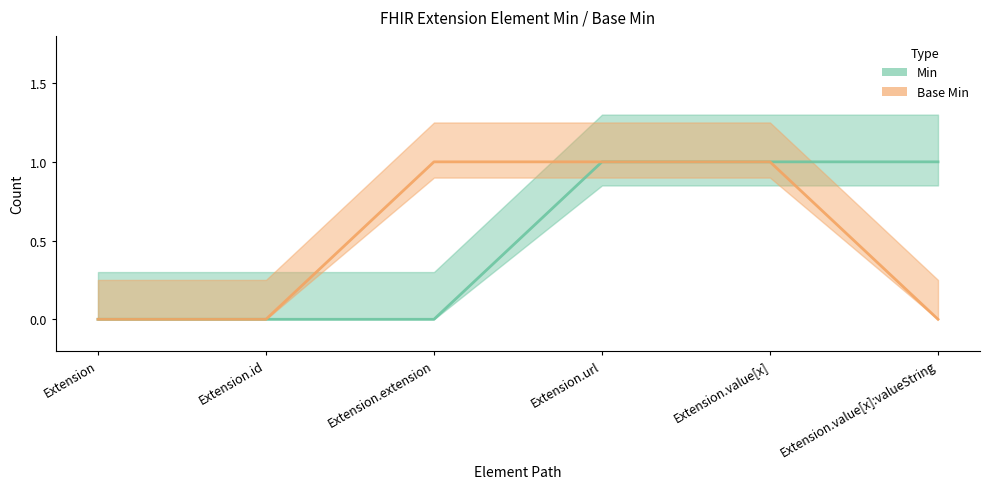

What is the approximate value of Base Min at Extension.extension?

1